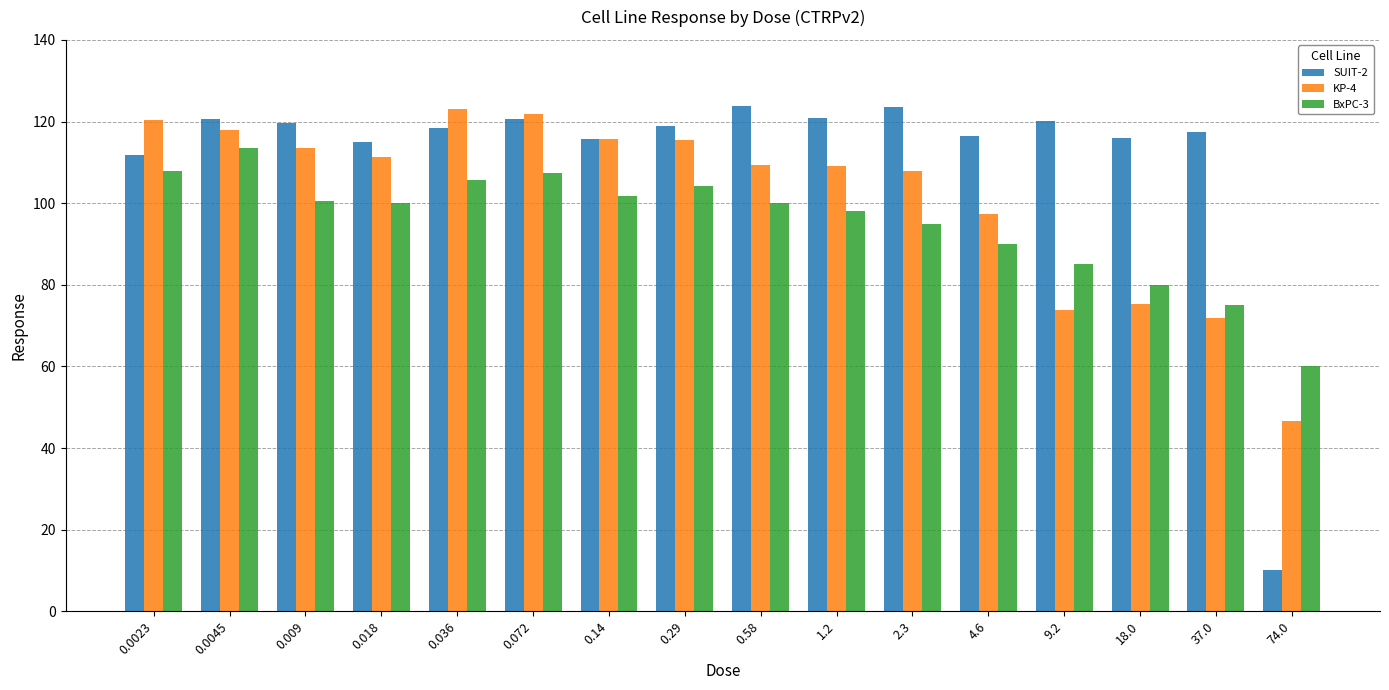

Which series changed the most between 0.036 and 74.0?

SUIT-2